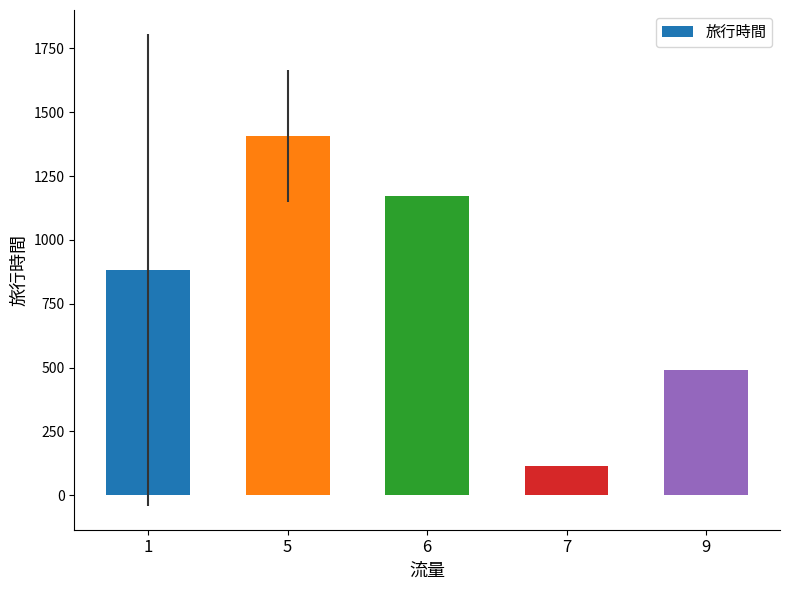

Which has a higher value, 6 or 9?

6